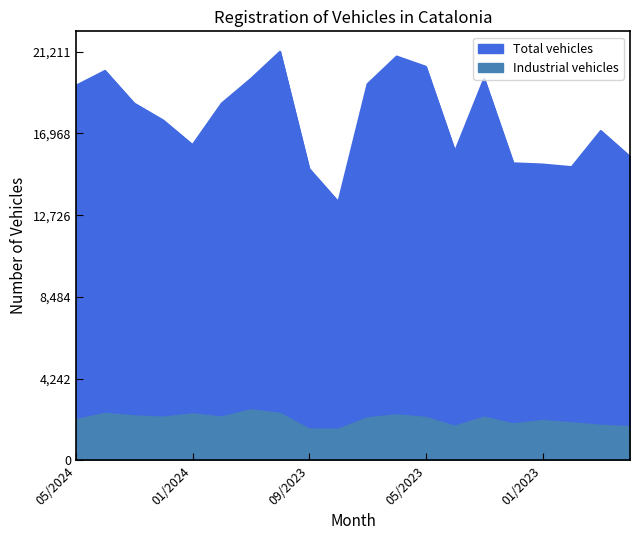

List the labels in order of Total vehicles value, smallest first.

08/2023, 09/2023, 12/2022, 01/2023, 02/2023, 10/2022, 04/2023, 01/2024, 11/2022, 02/2024, 03/2024, 12/2023, 05/2024, 07/2023, 11/2023, 03/2023, 04/2024, 05/2023, 06/2023, 10/2023